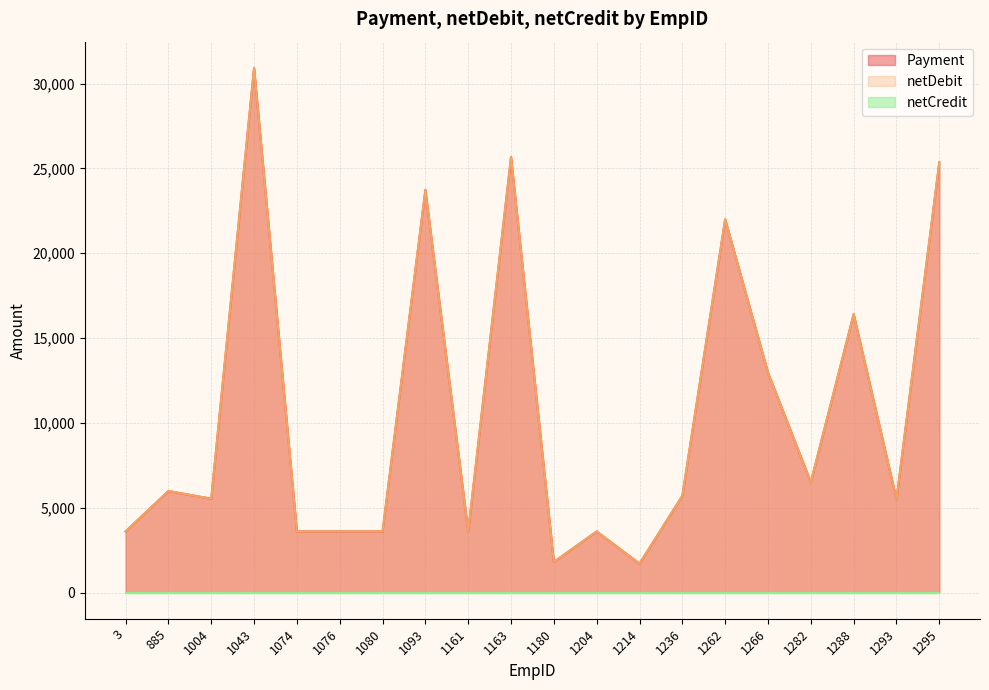

At which category does the chart reach its peak across all series?

1043